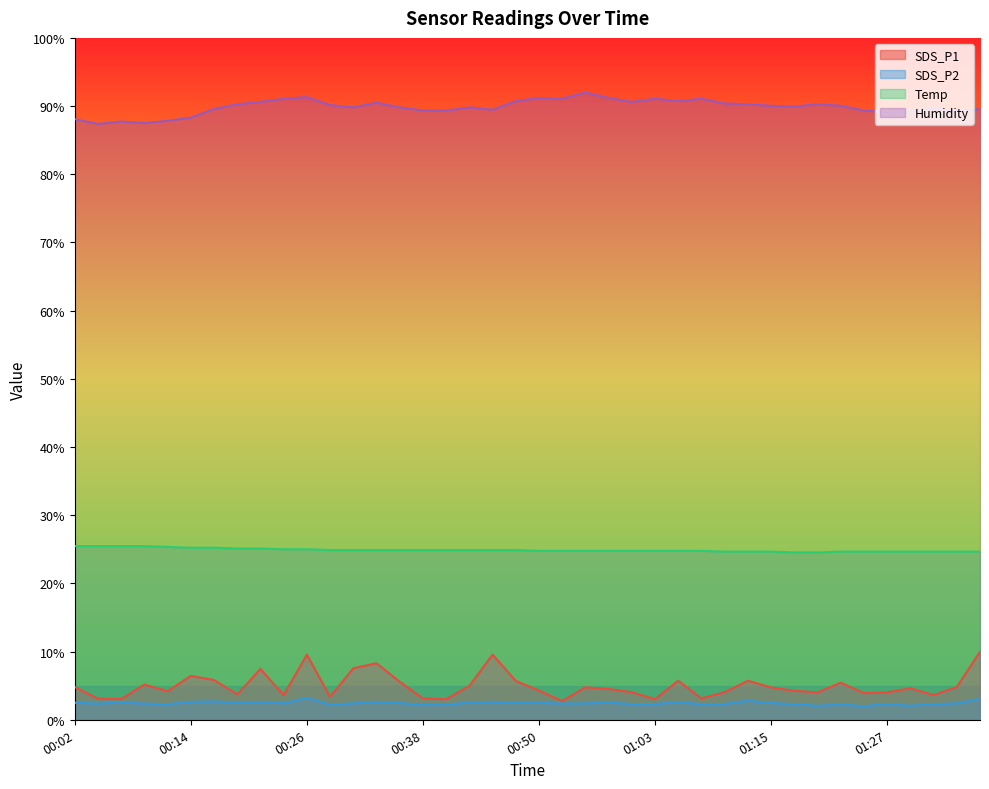

The SDS_P1 series shows 3.1 at 00:04. True or false?

True